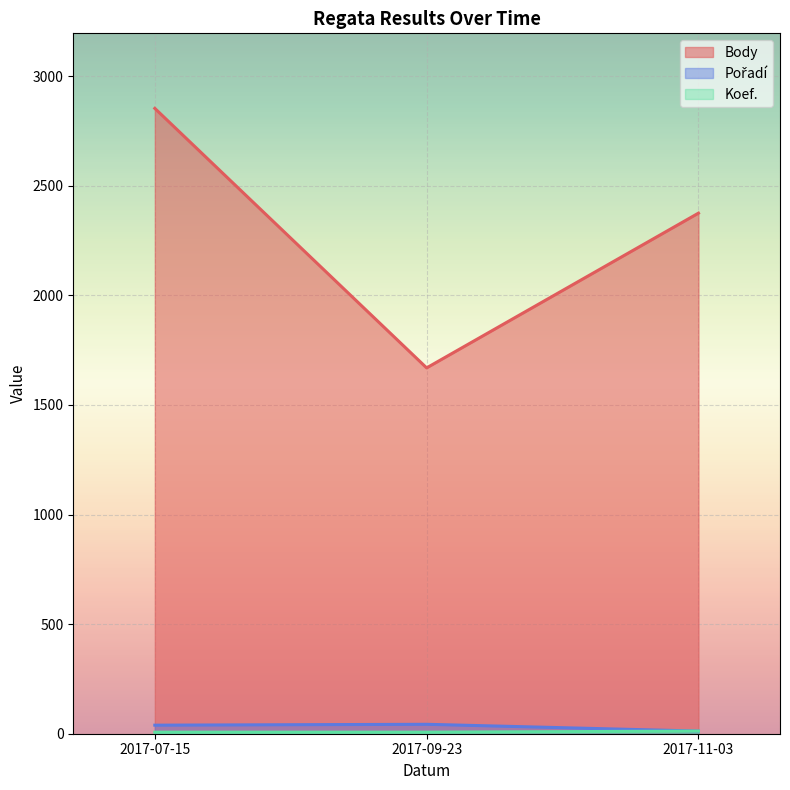

How many values in the Koef. series exceed 7?

1